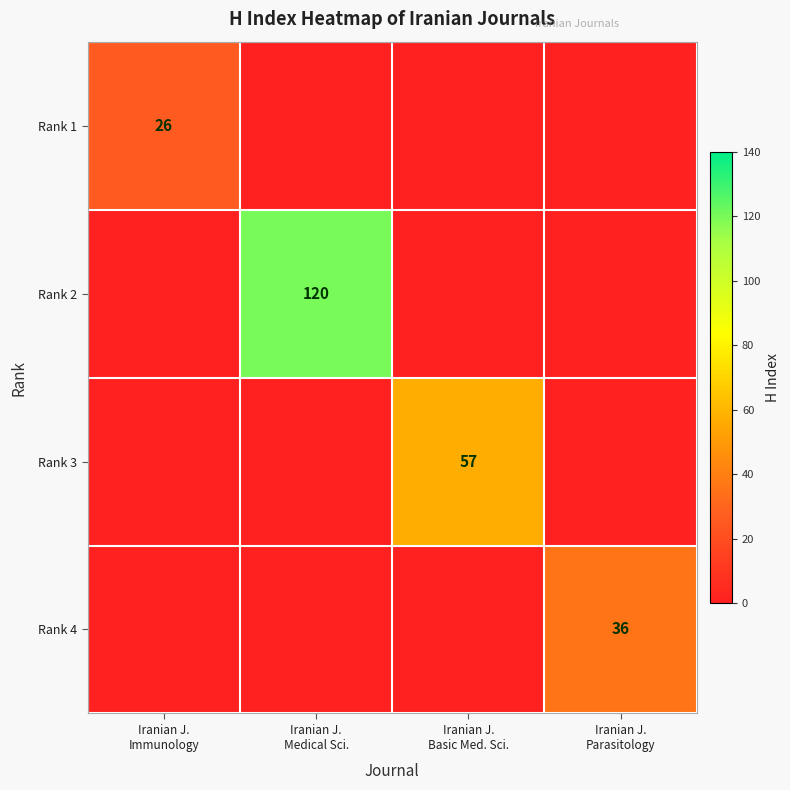

True or false: Rank 1 has a value of 16 at Iranian J. Medical Sci..

False